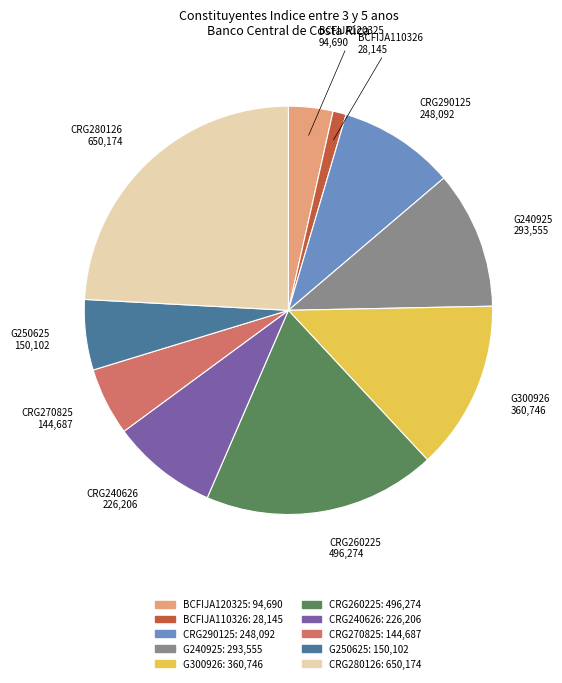

How many segments does this pie chart have?

10